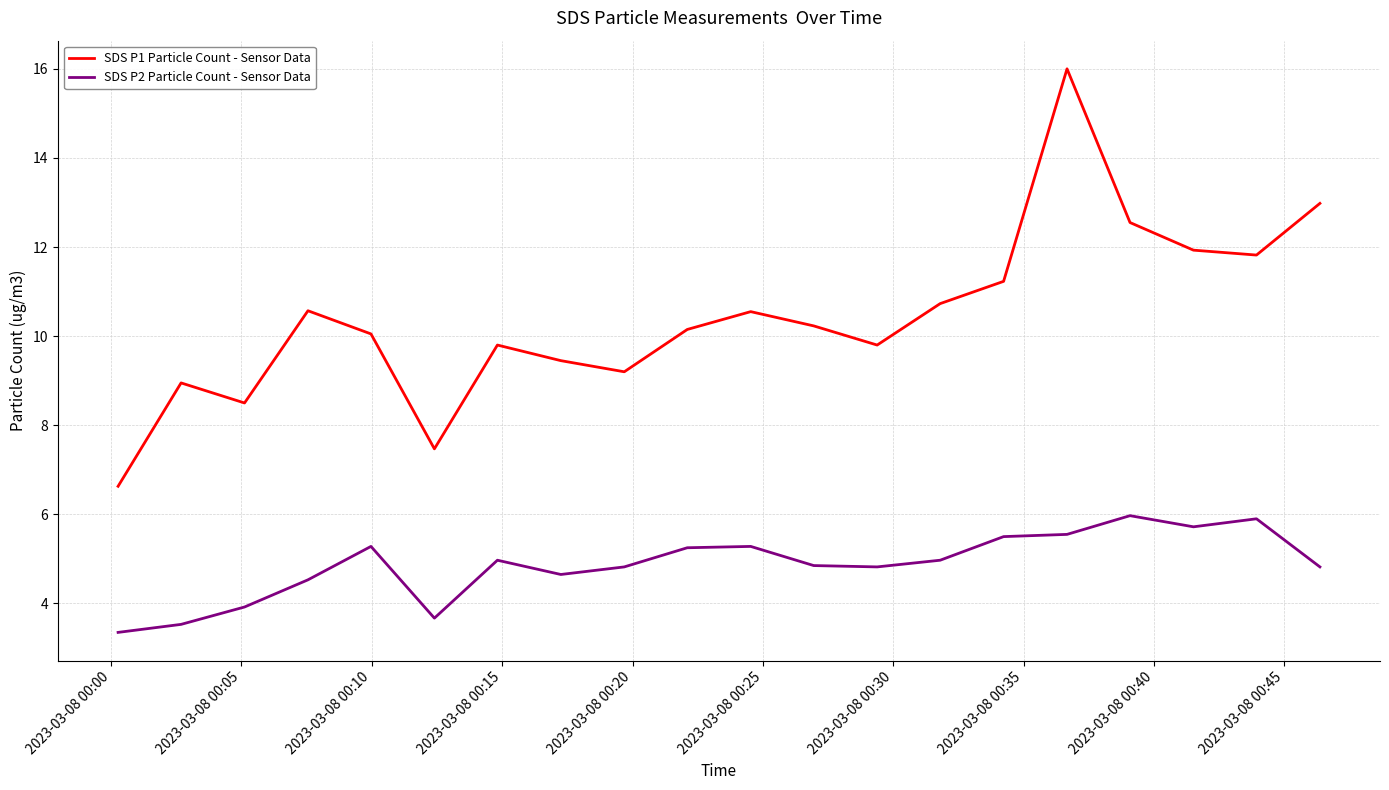

What is the difference between the maximum and minimum values in the SDS P2 Particle Count - Sensor Data series?

2.6